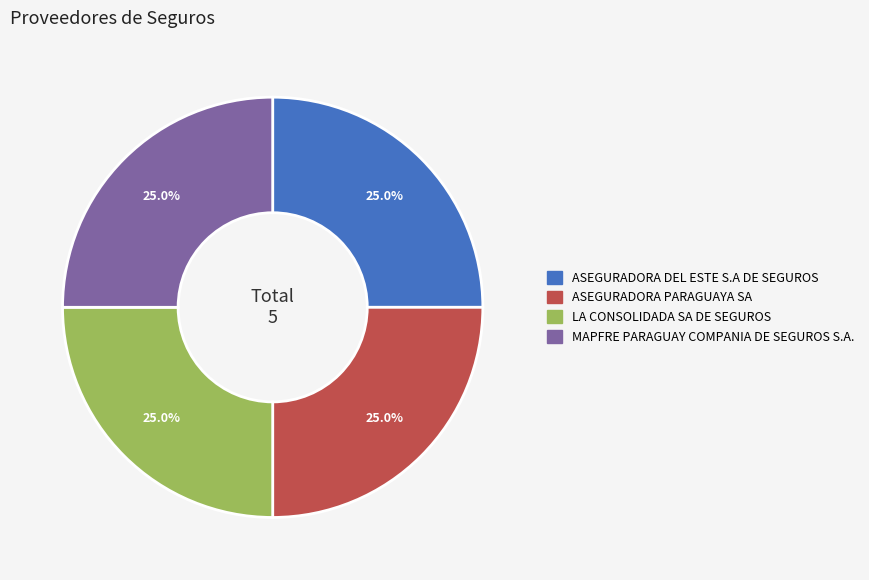

Does MAPFRE PARAGUAY COMPANIA DE SEGUROS S.A. represent more than half of the total?

No